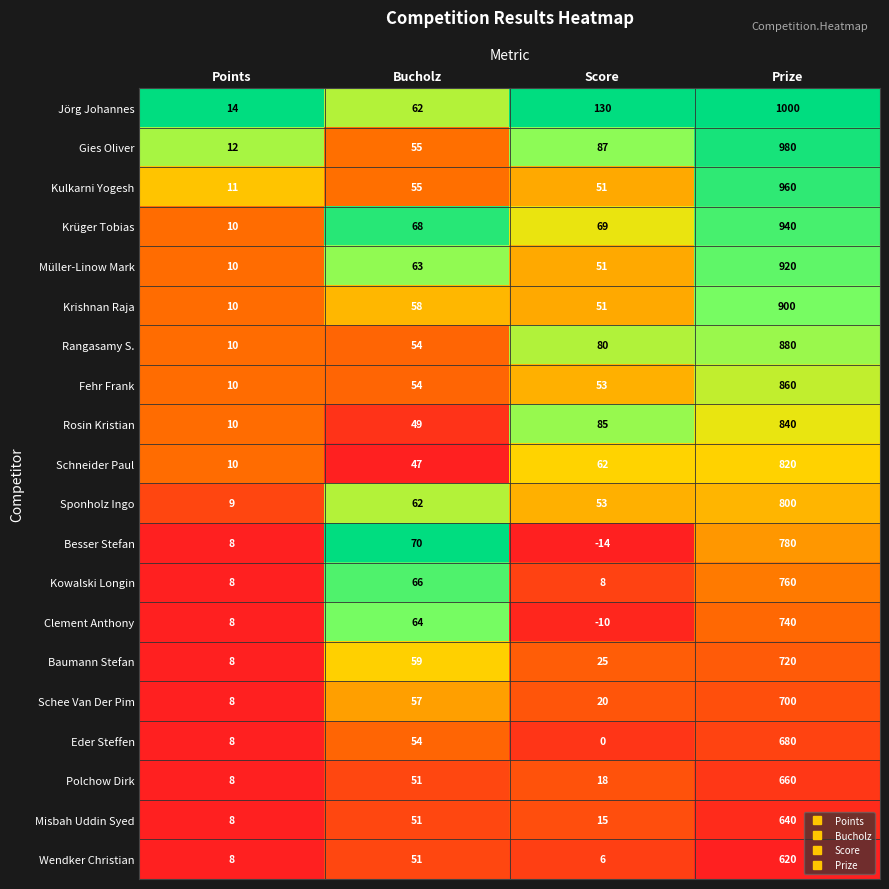

Count the number of categories in the chart.

4